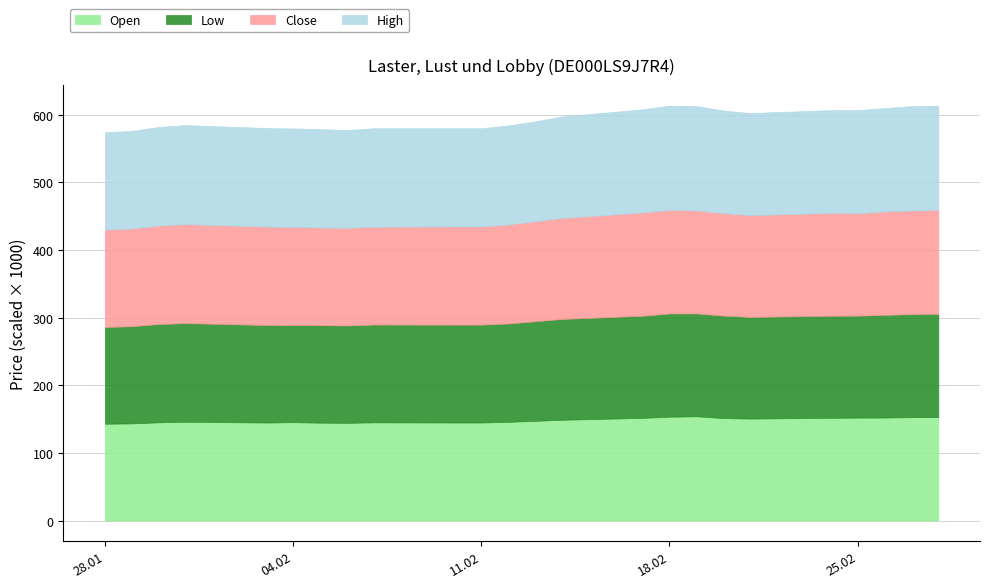

What are all the series names shown in the legend?

Open, Low, Close, High